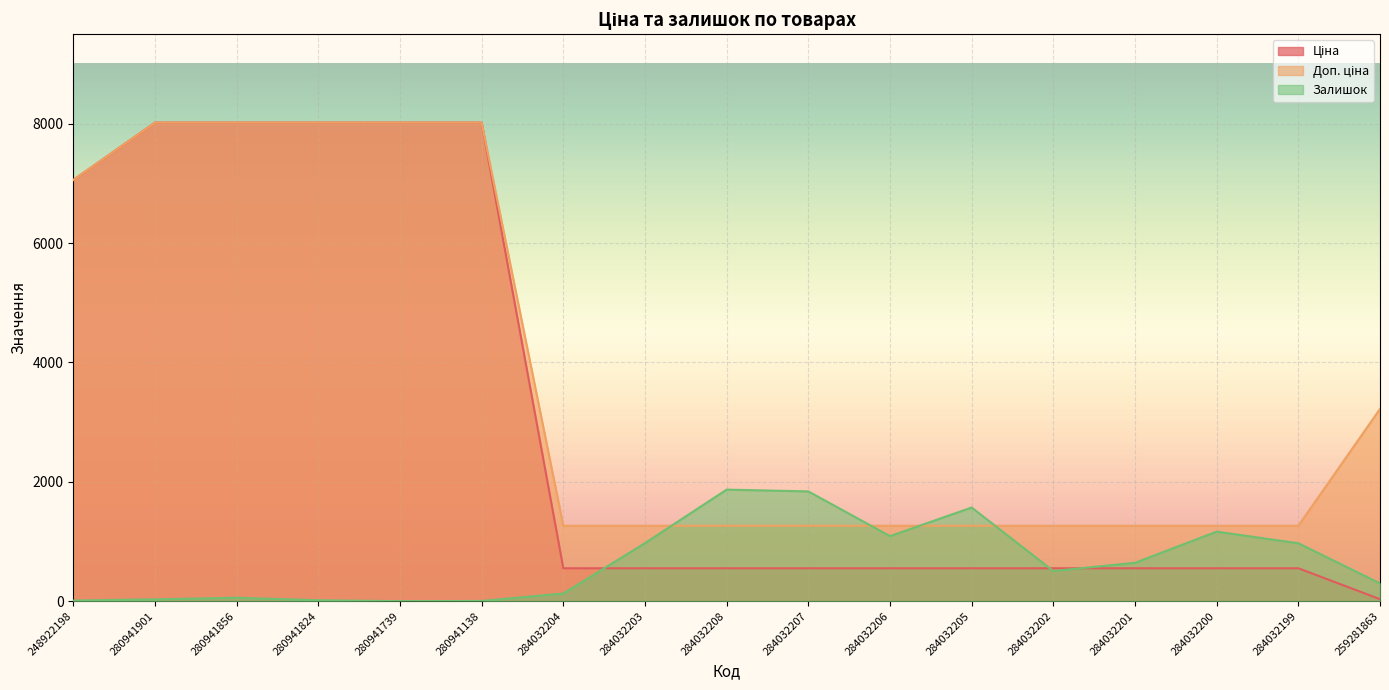

At which category does the chart reach its minimum across all series?

280941739